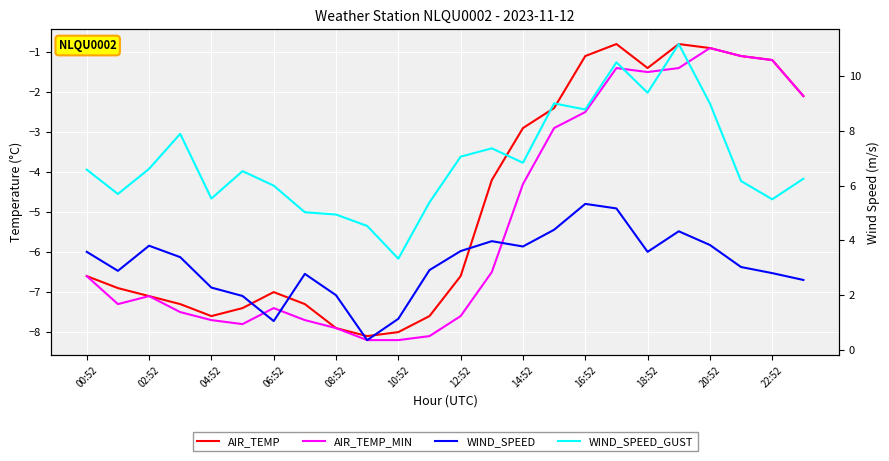

Which series has the largest range (max minus min)?

WIND_SPEED_GUST